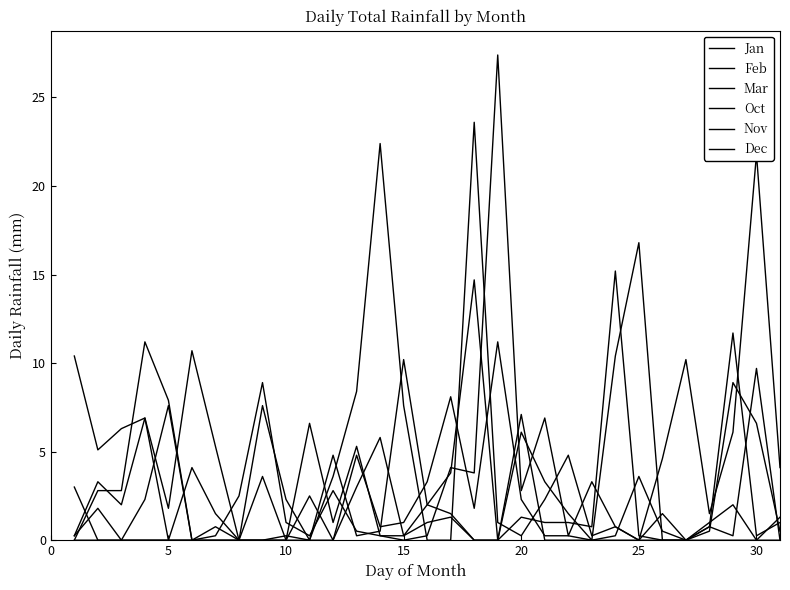

How many lines are shown in the chart?

6